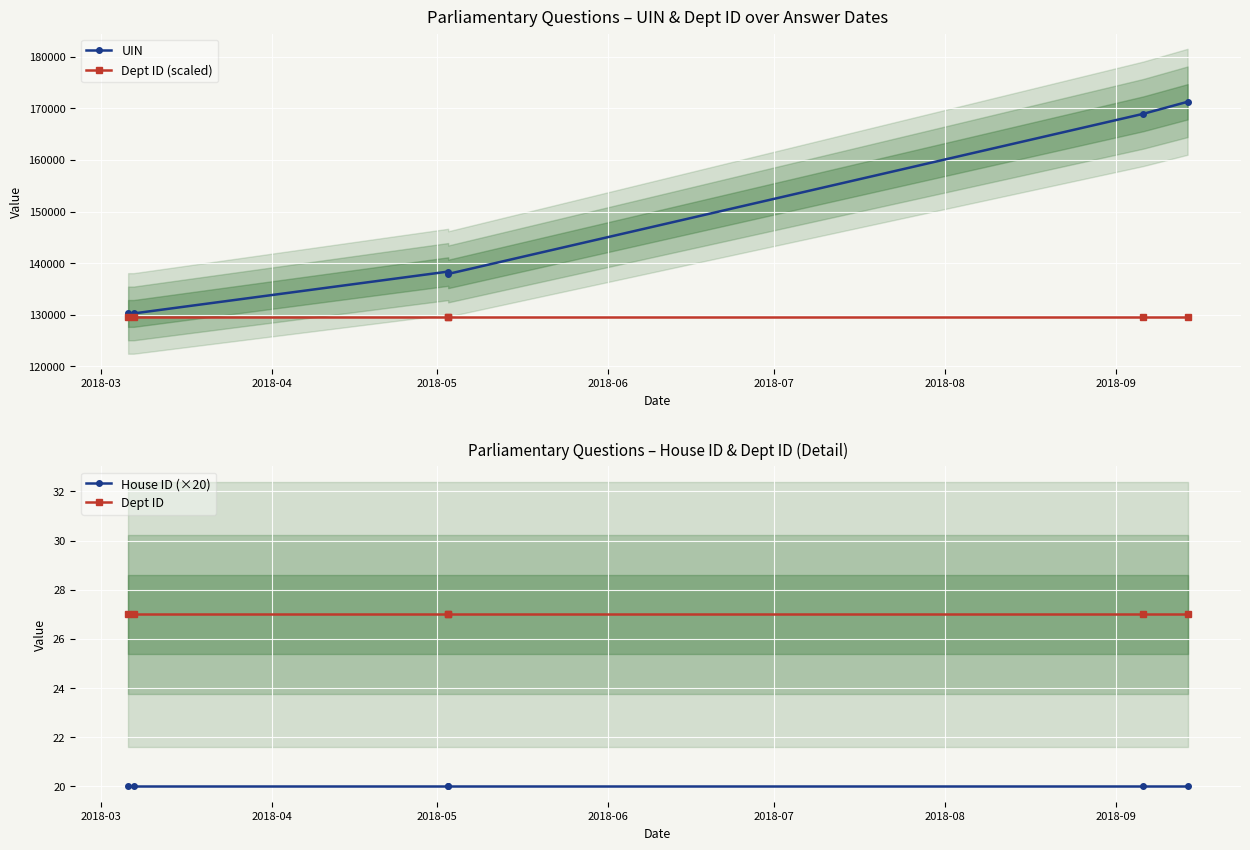

What is the sum of all Dept ID values?

162